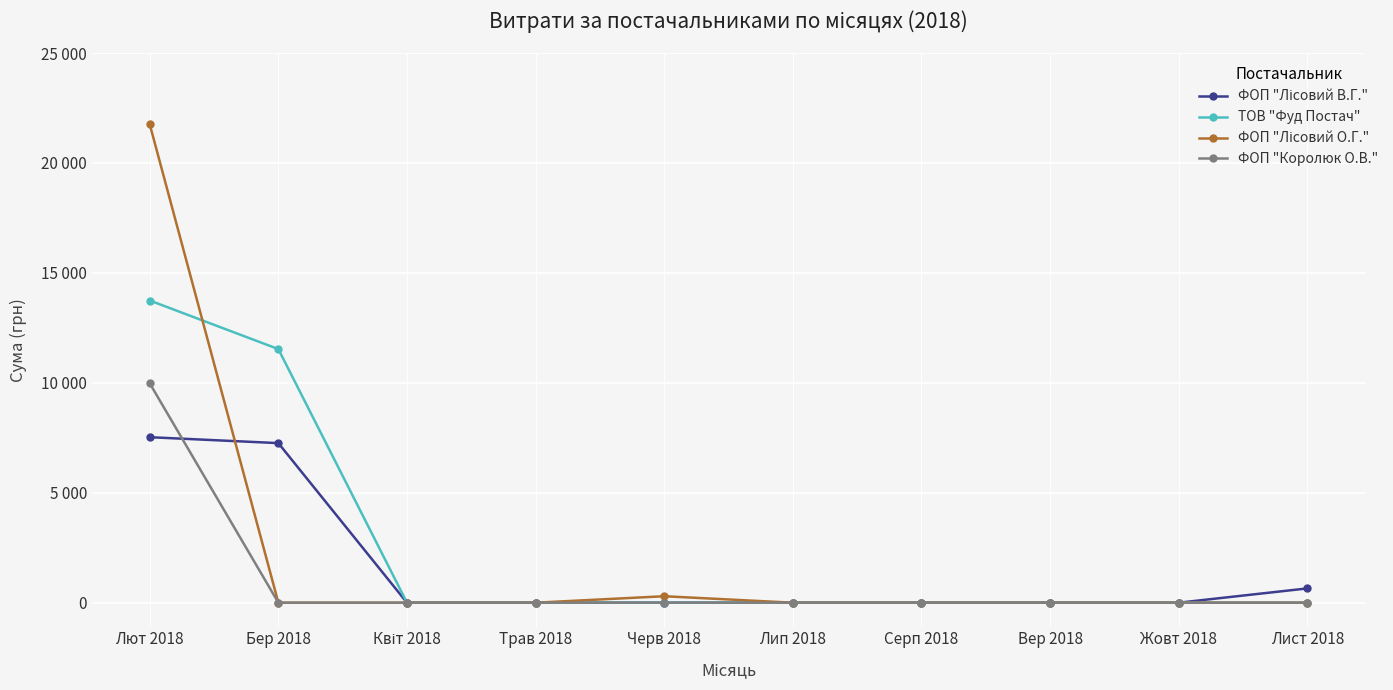

What position from the left is Бер 2018?

2